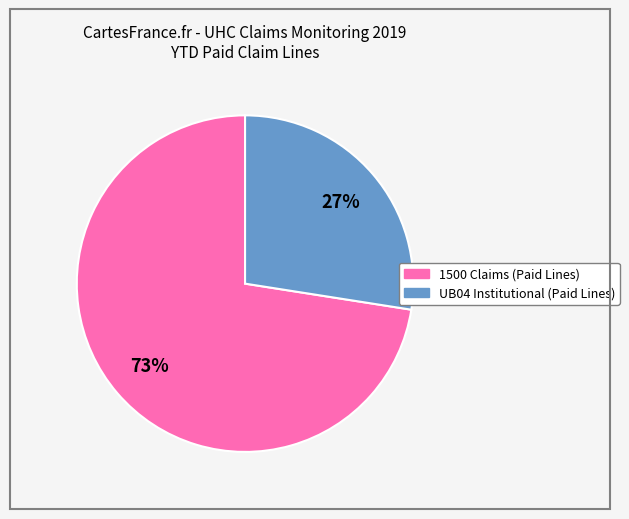

Which slice represents more than half of the pie?

1500 Claims (Paid Lines)